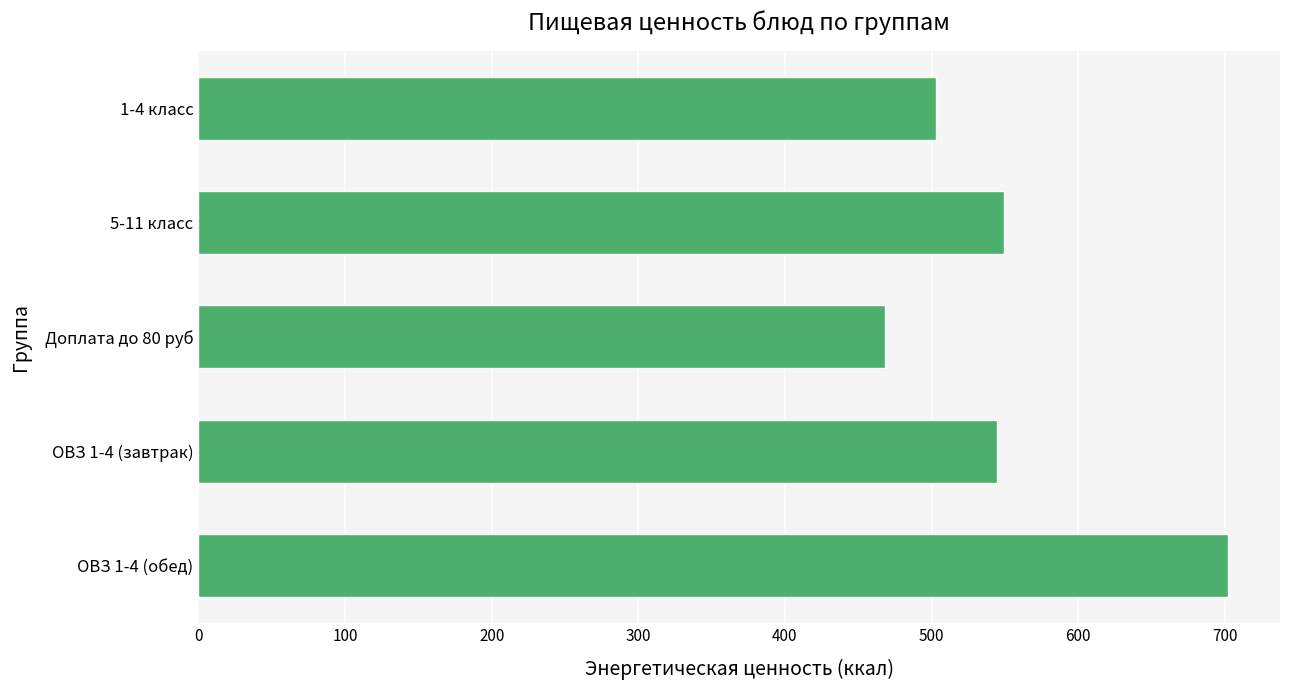

Which category has the lowest value across all series?

Доплата до 80 руб